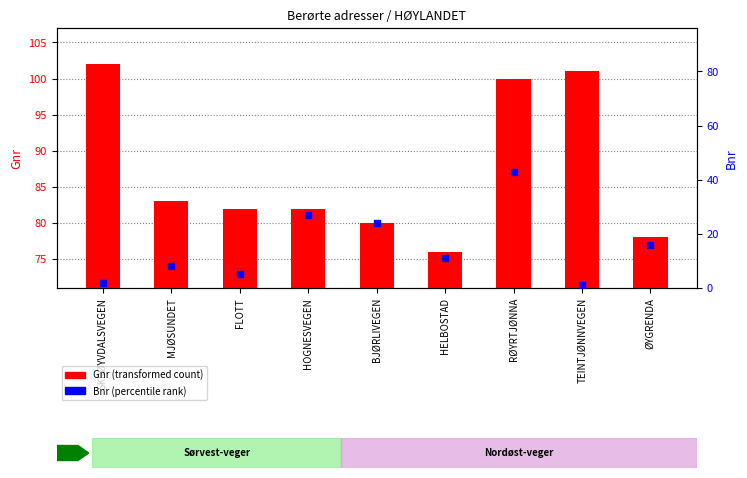

At which category is the sum across all series the highest?

RØYRTJØNNA